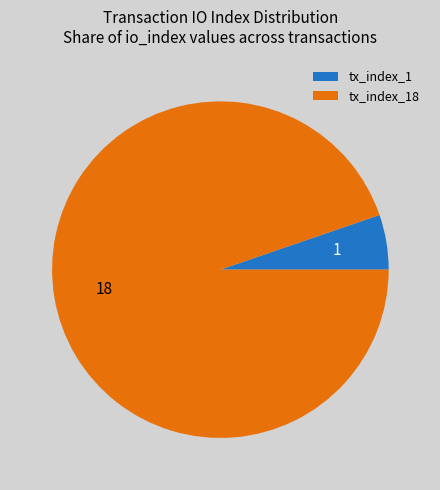

True or false: tx_index_1 accounts for 1% of the total.

False